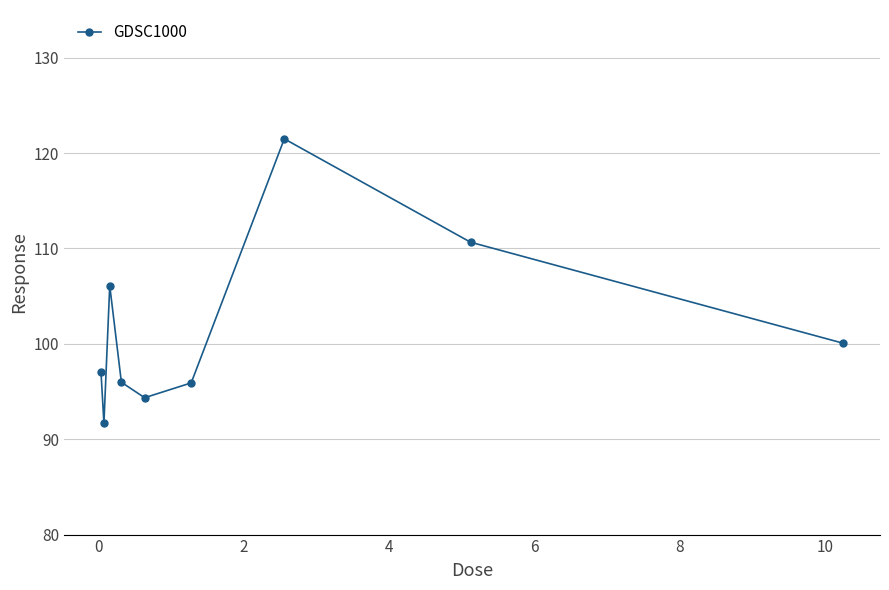

True or false: the data has more than 0 interior local peaks.

True